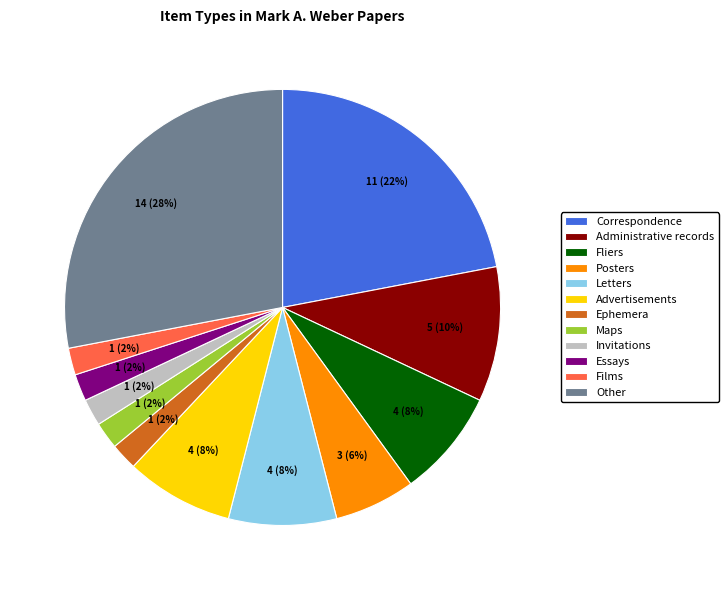

To the nearest percent, what is the difference between the Administrative records and Fliers slice percentages?

2%